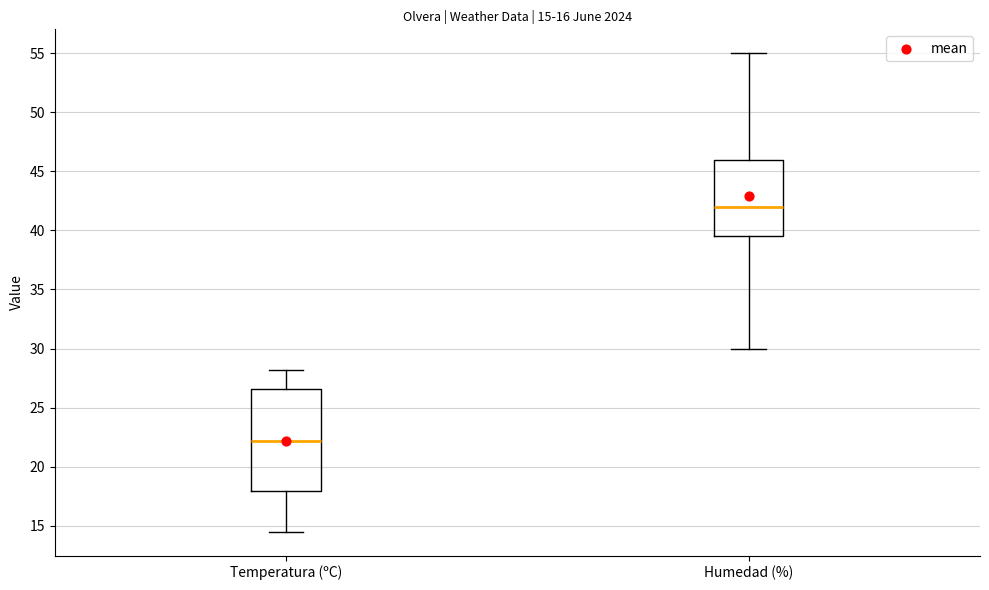

Which box is the tallest, from its lower edge to its upper edge?

Temperatura (ºC)